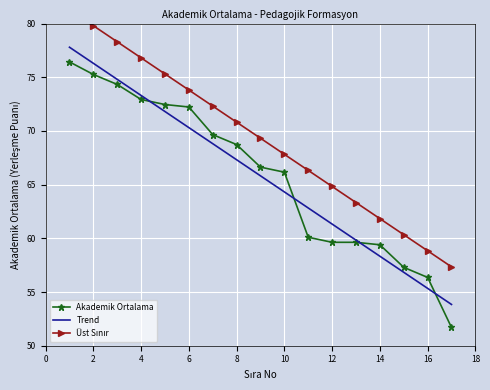

What is the average value of the Üst Sınır series?

69.3